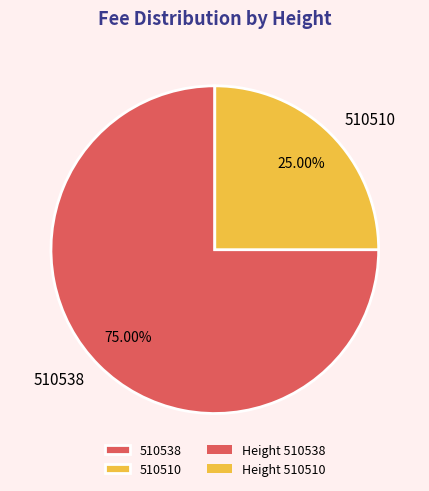

To the nearest percent, what percentage of the pie is 510538?

75%